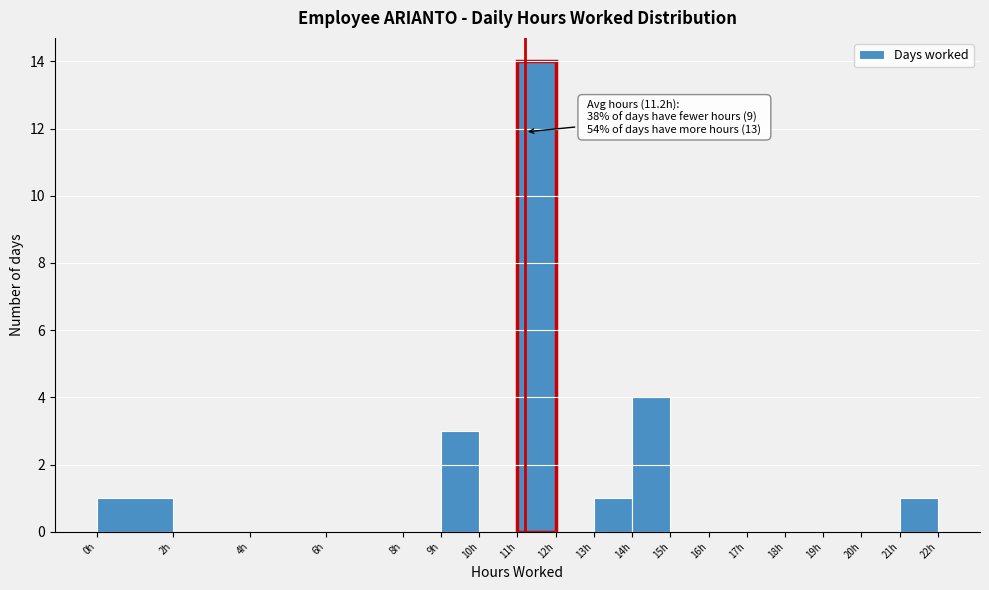

Which range on the x-axis has the tallest bar?

11 to 12